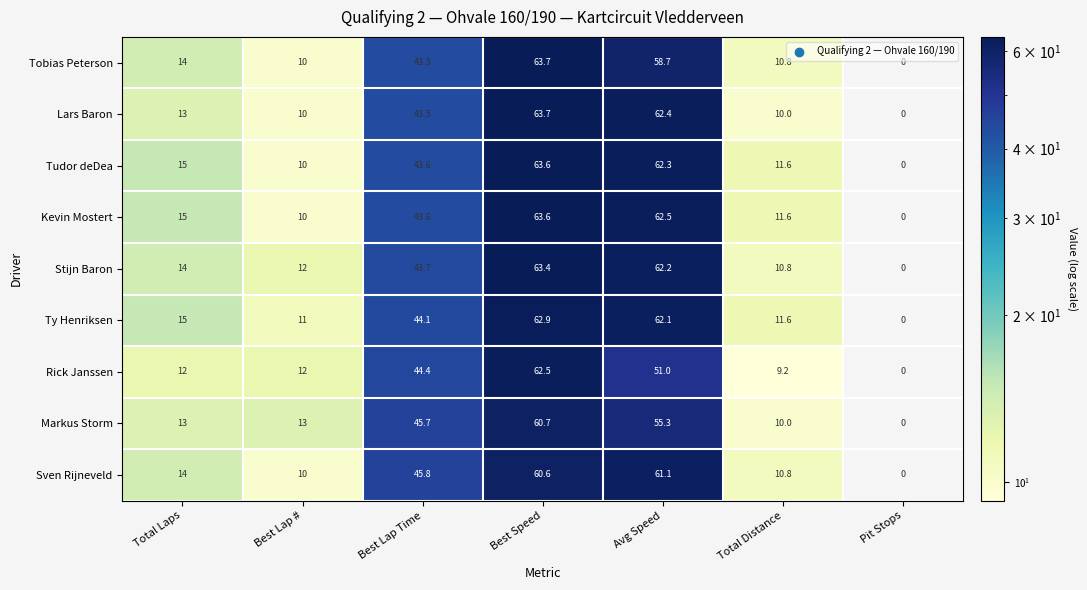

What is the difference between the highest and lowest values at Best Lap Time?

2.3